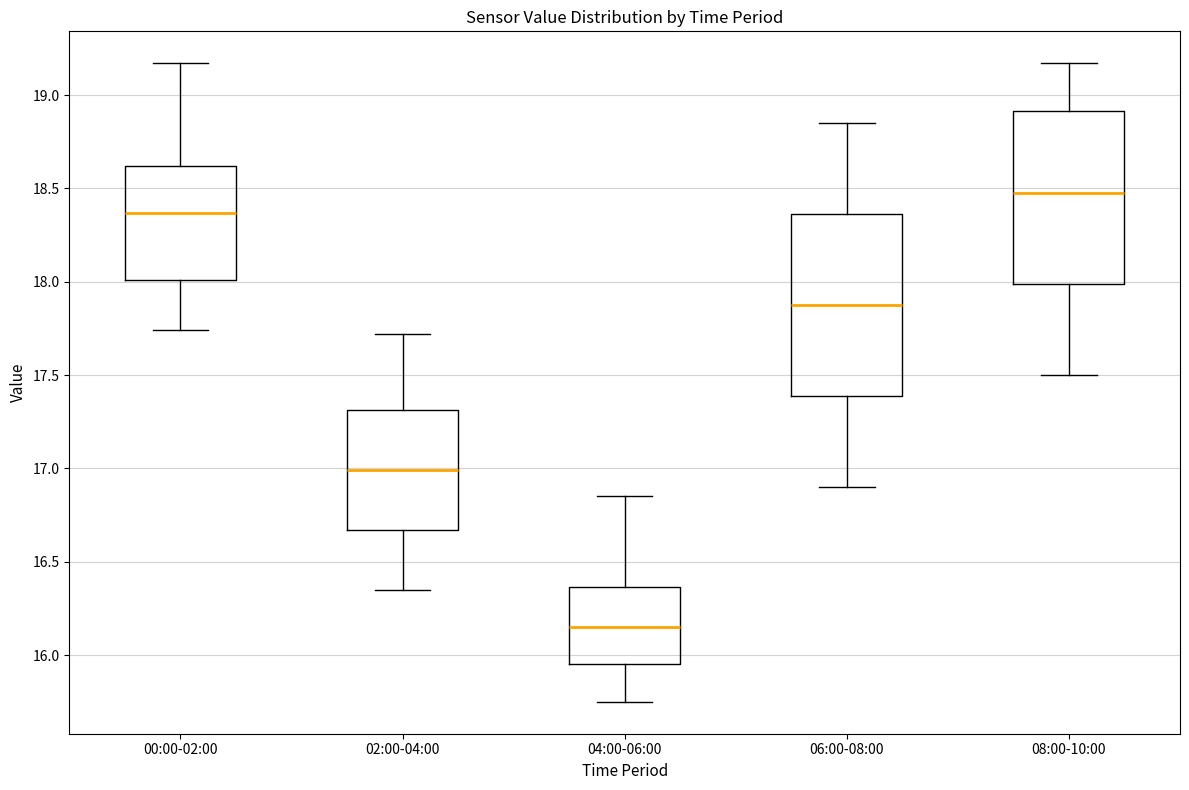

Reading left to right, read every box against the y-axis: the position of its median line, the range the box covers, and the ends of its whiskers. The values are not printed on the chart, so give them approximately, as read against the axis.

00:00-02:00: median 18.35, box 18.00 to 18.60, whiskers 17.75 to 19.15
02:00-04:00: median 17.00, box 16.65 to 17.30, whiskers 16.35 to 17.70
04:00-06:00: median 16.15, box 15.95 to 16.35, whiskers 15.75 to 16.85
06:00-08:00: median 17.90, box 17.40 to 18.35, whiskers 16.90 to 18.85
08:00-10:00: median 18.50, box 18.00 to 18.90, whiskers 17.50 to 19.15